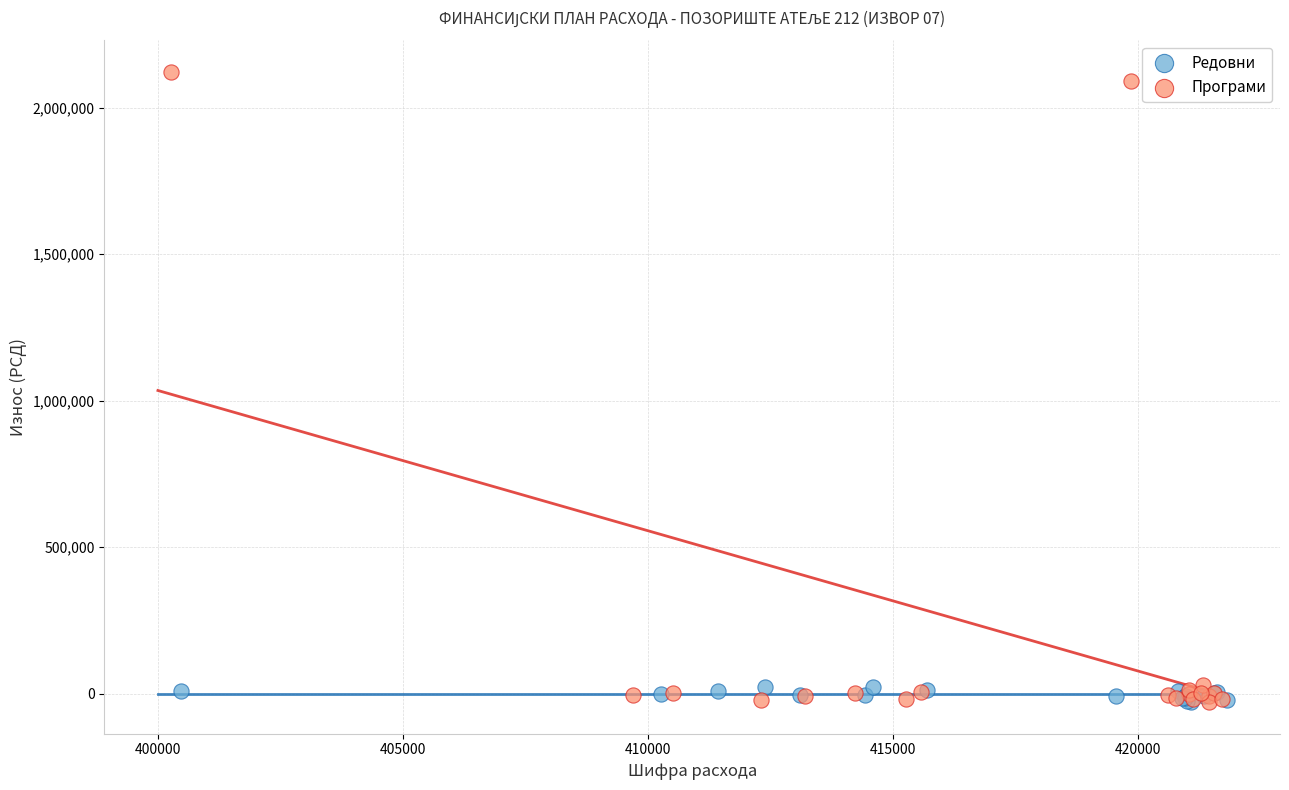

Which series reaches the maximum Y coordinate?

Програми